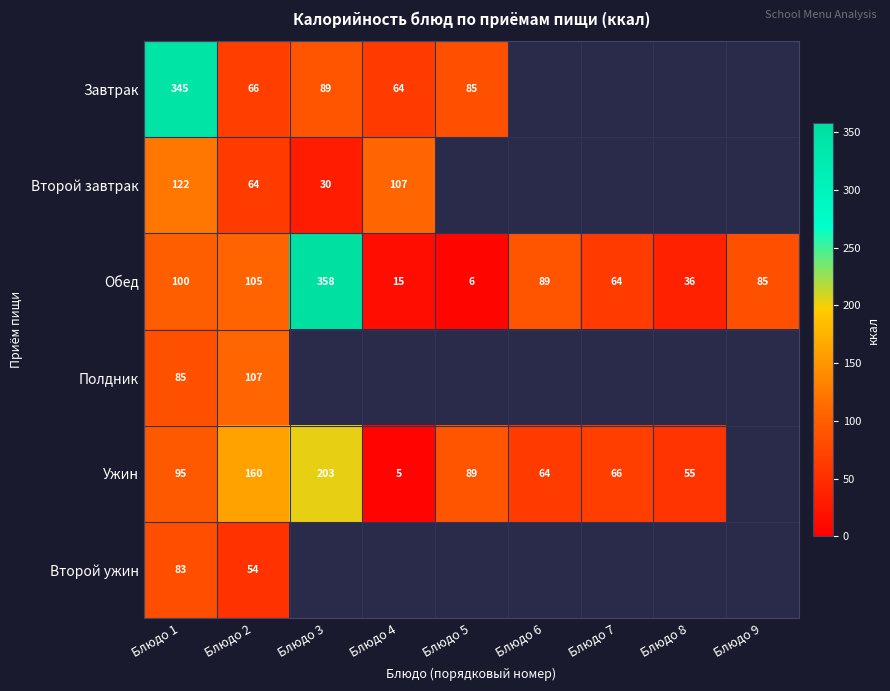

Rank the series at Блюдо 2 from lowest to highest value.

Второй ужин, Второй завтрак, Завтрак, Обед, Полдник, Ужин